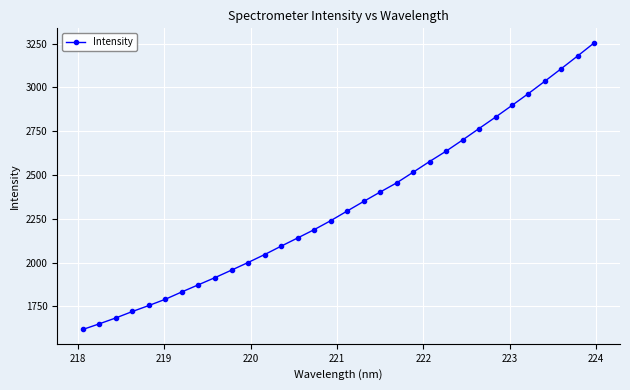

What is the value of the 14th point from the left?

2140.7